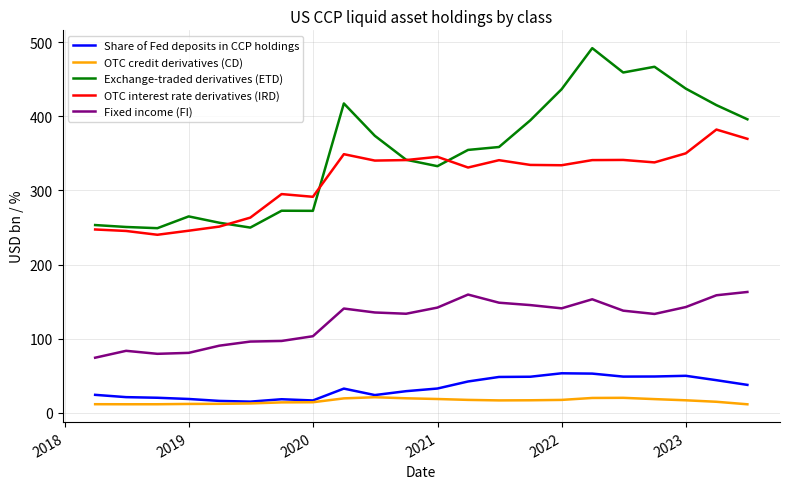

How many series are shown in this chart?

5